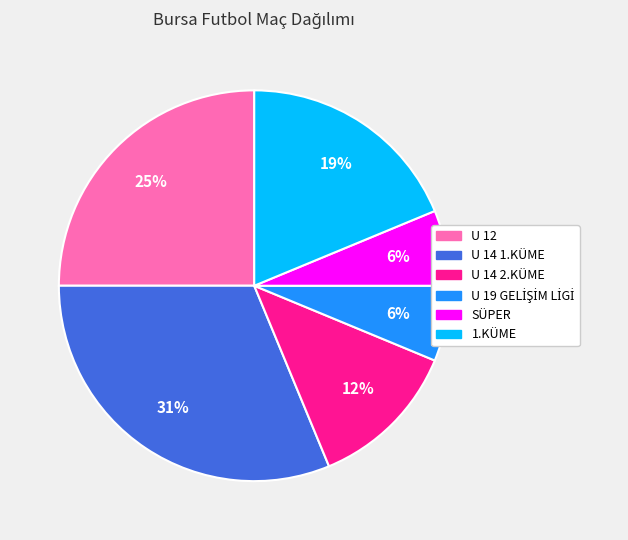

To the nearest percent, what is the difference between the largest and smallest slice percentages?

25%